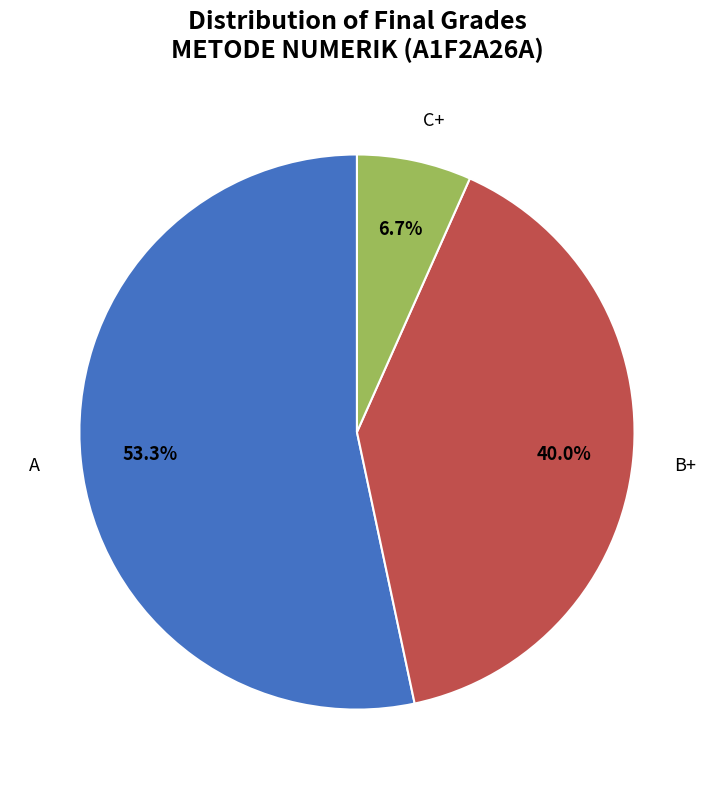

Is there any slice that represents more than half of the pie?

Yes